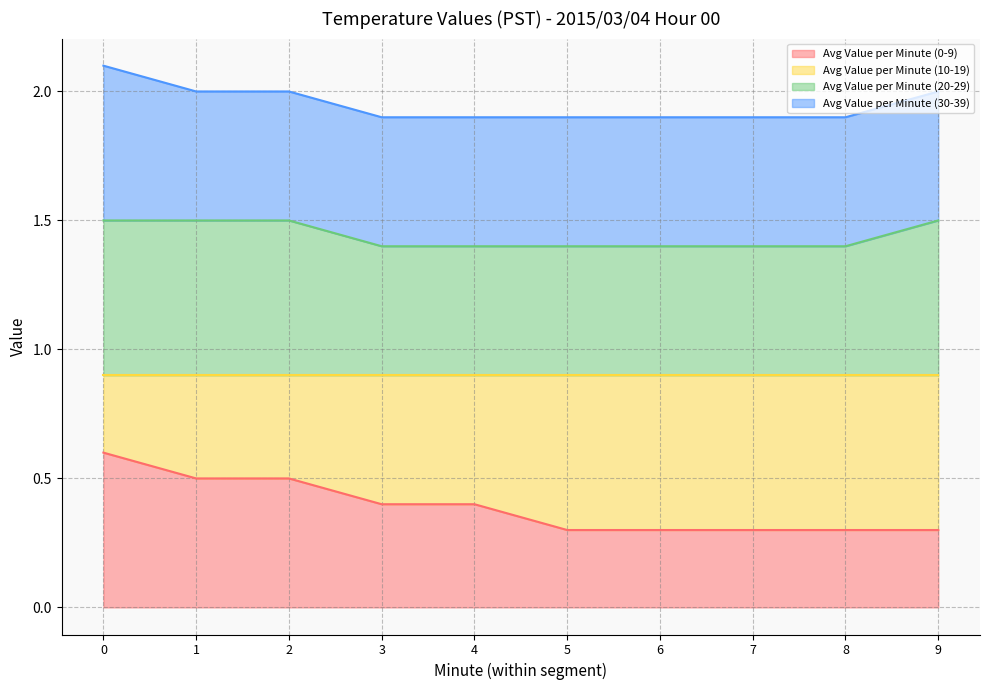

What is the approximate value of Avg Value per Minute (20-29) at 3?

1.4